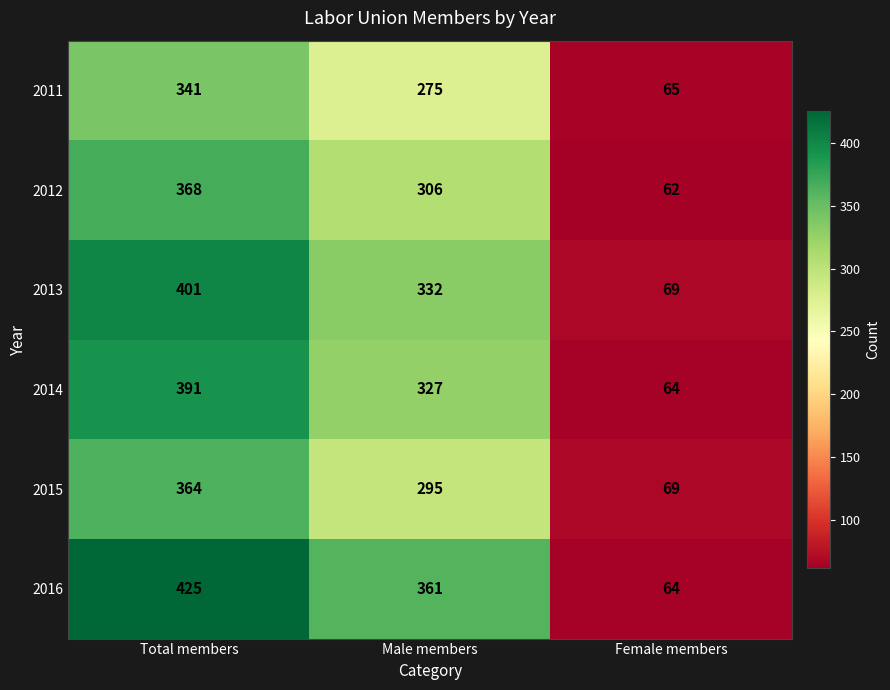

What is the sum of all 2012 values?

736